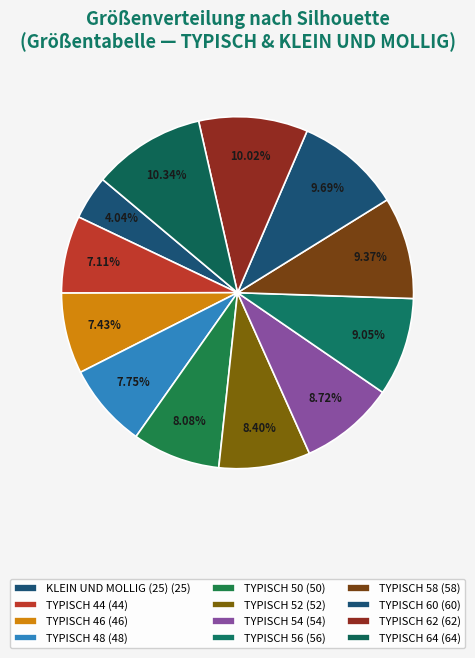

How many slices are in this pie chart?

12